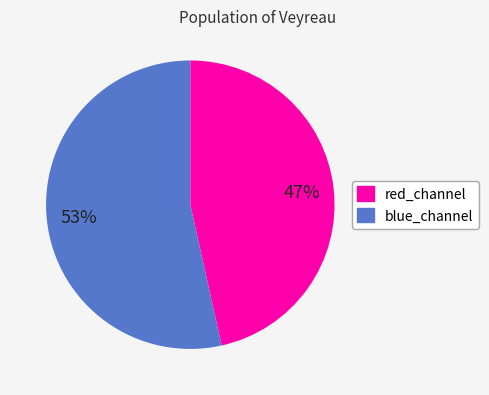

Combined, do red_channel and blue_channel account for over 50%?

Yes